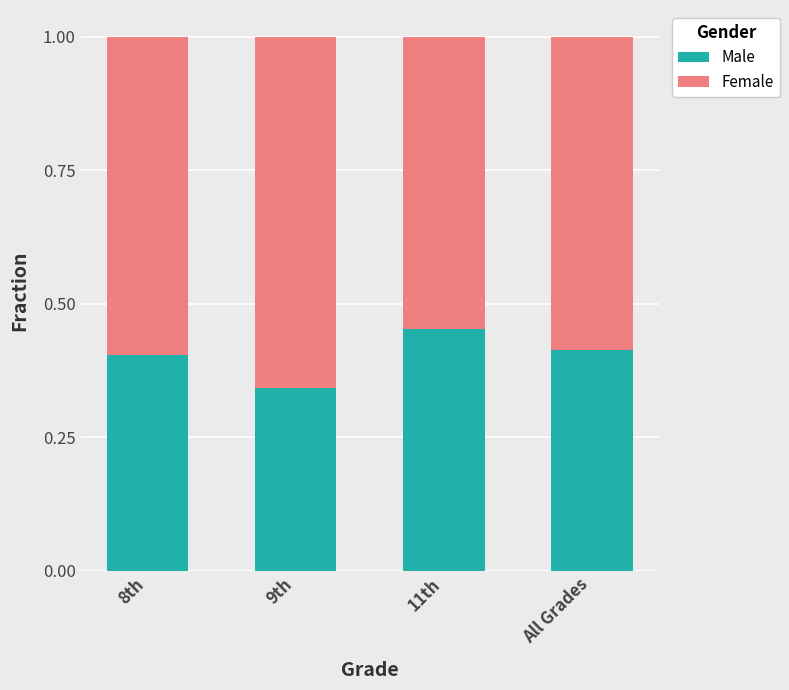

How many Male values are between 0 and 1?

4